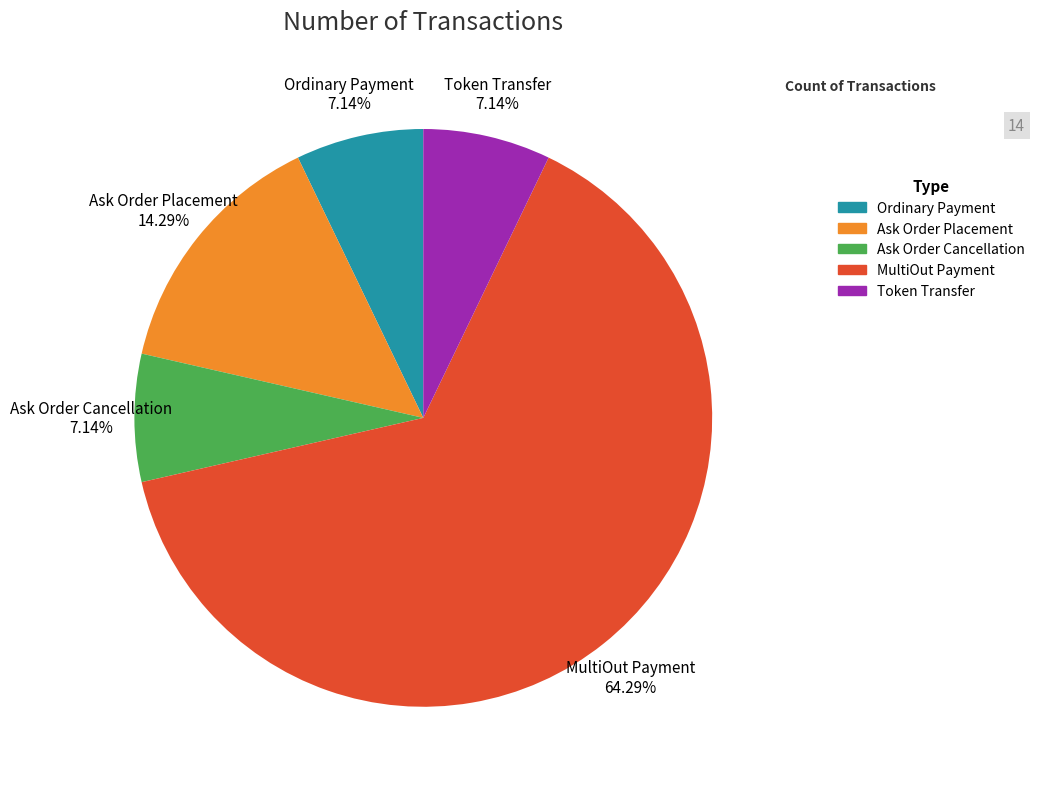

What is the largest slice in the pie chart?

MultiOut Payment